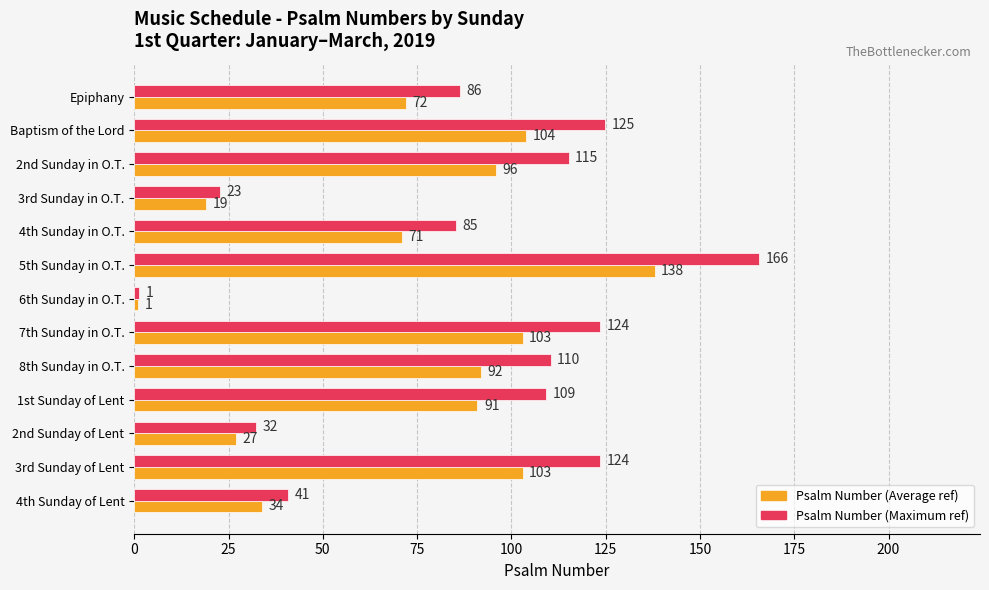

Which label corresponds to the largest value in the chart?

5th Sunday in O.T.